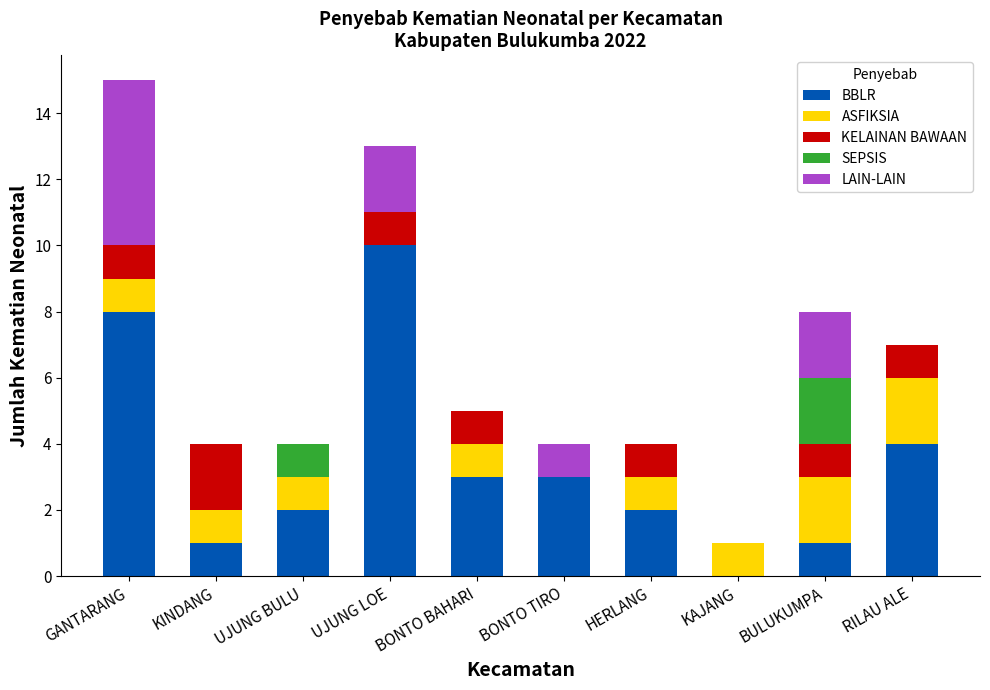

What is the total value across all series at UJUNG BULU?

4